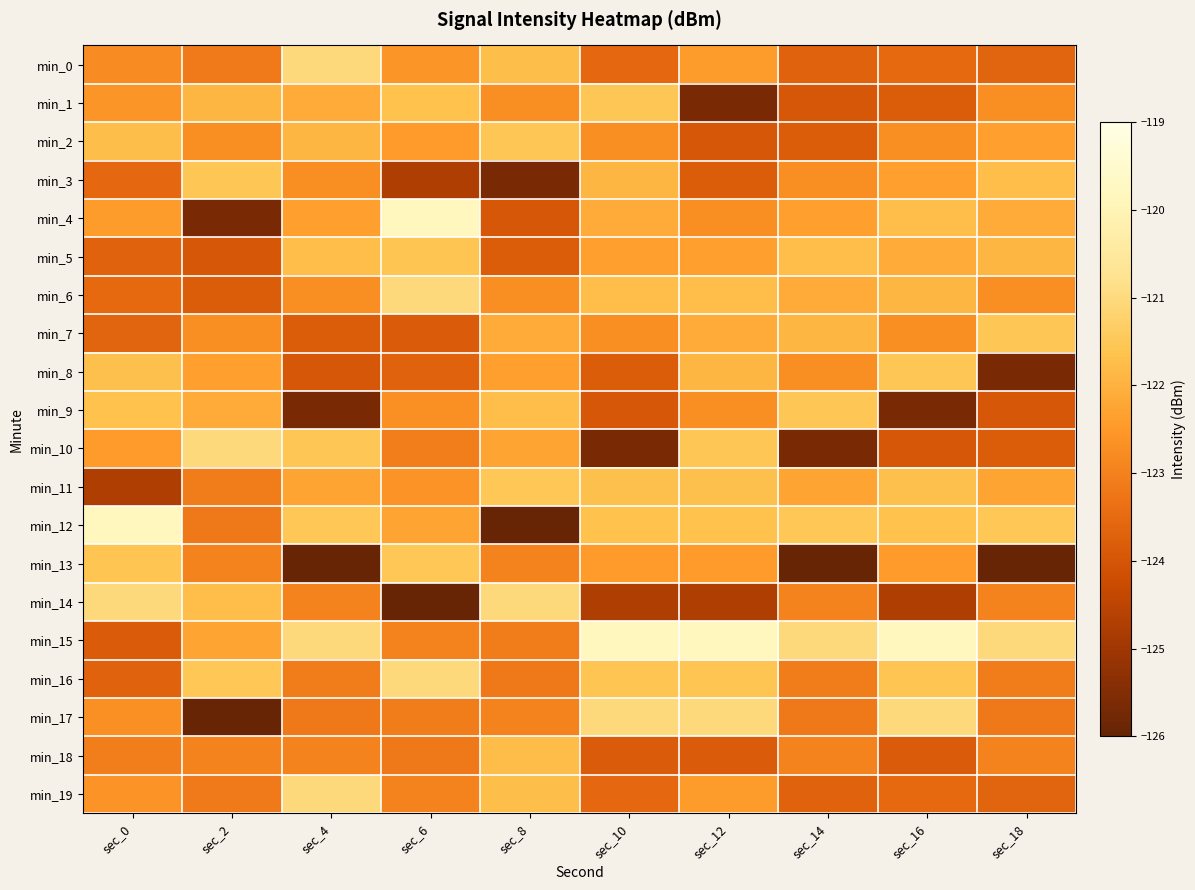

Between sec_16 and sec_4, which is larger?

sec_4